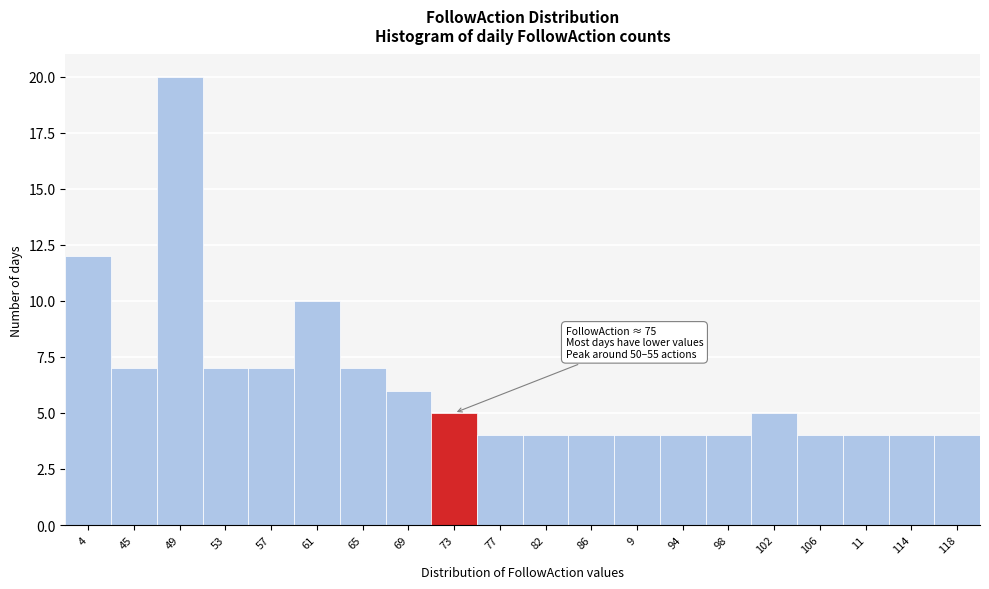

Reading right to left, extract all data points from this chart.

4	4	4	4	5	4	4	4	4	4	4	5	6	7	10	7	7	20	7	12